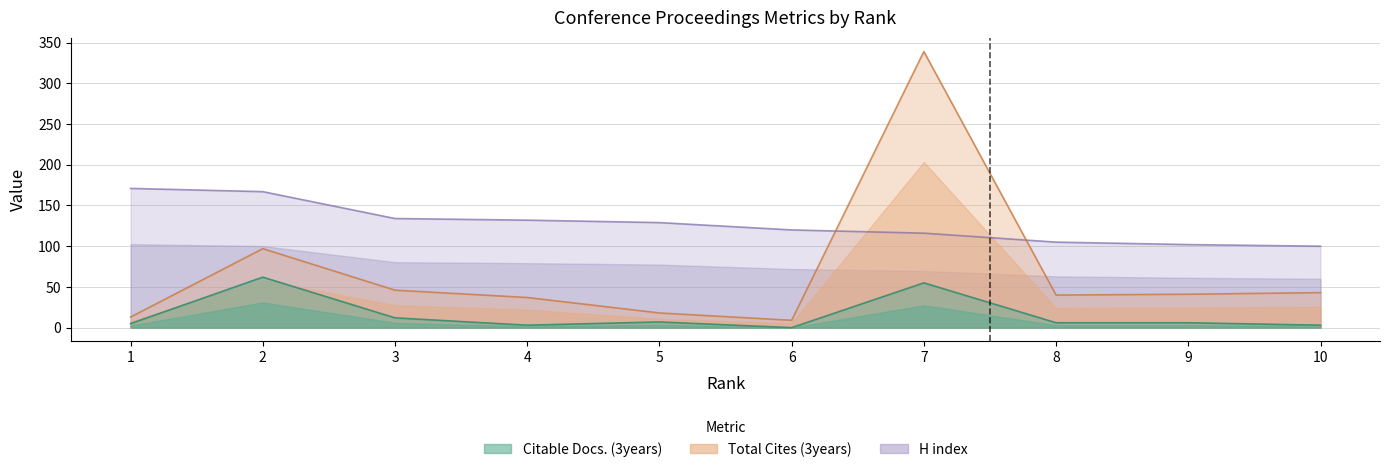

Which category has the lowest value in the H index series?

10